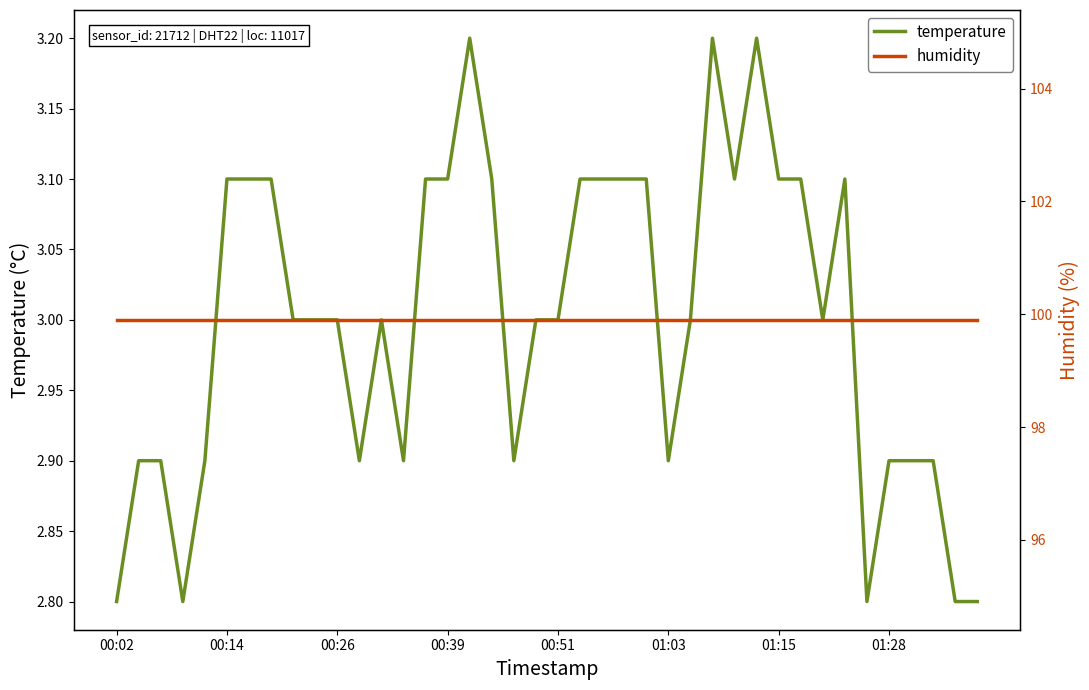

Reading left to right, transcribe all the data shown in this chart.

temperature: 2.8	2.9	2.9	2.8	2.9	3.1	3.1	3.1	3.0	3.0	3.0	2.9	3.0	2.9	3.1	3.1	3.2	3.1	2.9	3.0	3.0	3.1	3.1	3.1	3.1	2.9	3.0	3.2	3.1	3.2	3.1	3.1	3.0	3.1	2.8	2.9	2.9	2.9	2.8	2.8
humidity: 99.9	99.9	99.9	99.9	99.9	99.9	99.9	99.9	99.9	99.9	99.9	99.9	99.9	99.9	99.9	99.9	99.9	99.9	99.9	99.9	99.9	99.9	99.9	99.9	99.9	99.9	99.9	99.9	99.9	99.9	99.9	99.9	99.9	99.9	99.9	99.9	99.9	99.9	99.9	99.9